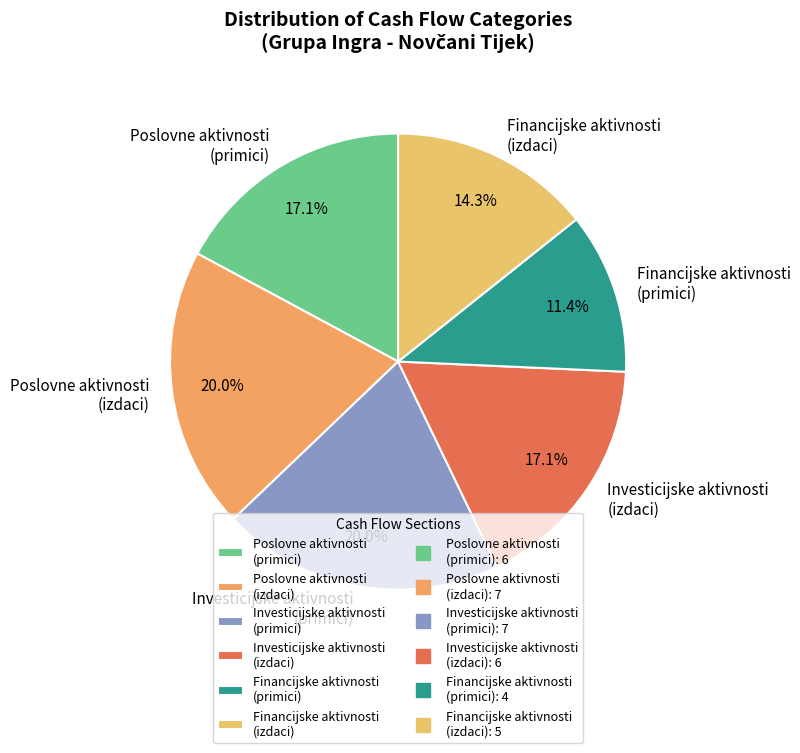

Approximately how many times larger is the value at Investicijske aktivnosti (izdaci) compared to Financijske aktivnosti (izdaci)?

1.2